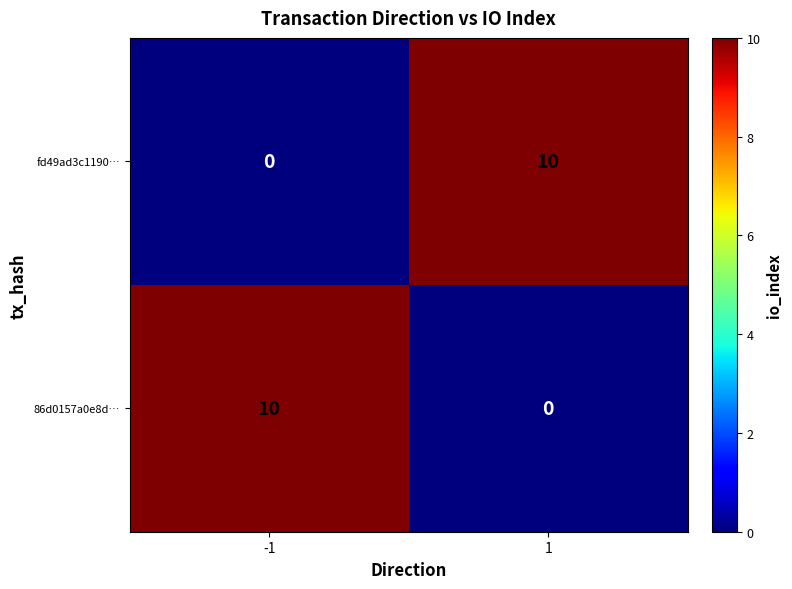

What value does the fd49ad3c1190… series have at 1?

10